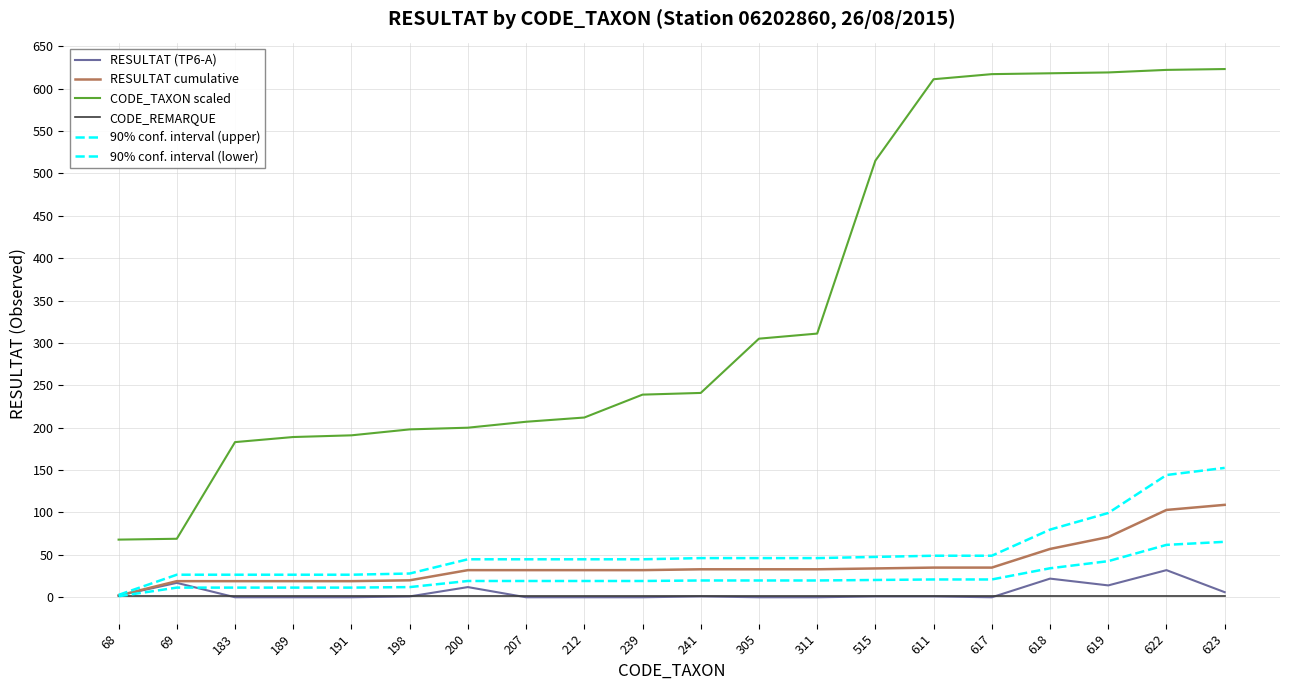

Rank the categories by RESULTAT cumulative value from lowest to highest.

68, 69, 183, 189, 191, 198, 200, 207, 212, 239, 241, 305, 311, 515, 611, 617, 618, 619, 622, 623